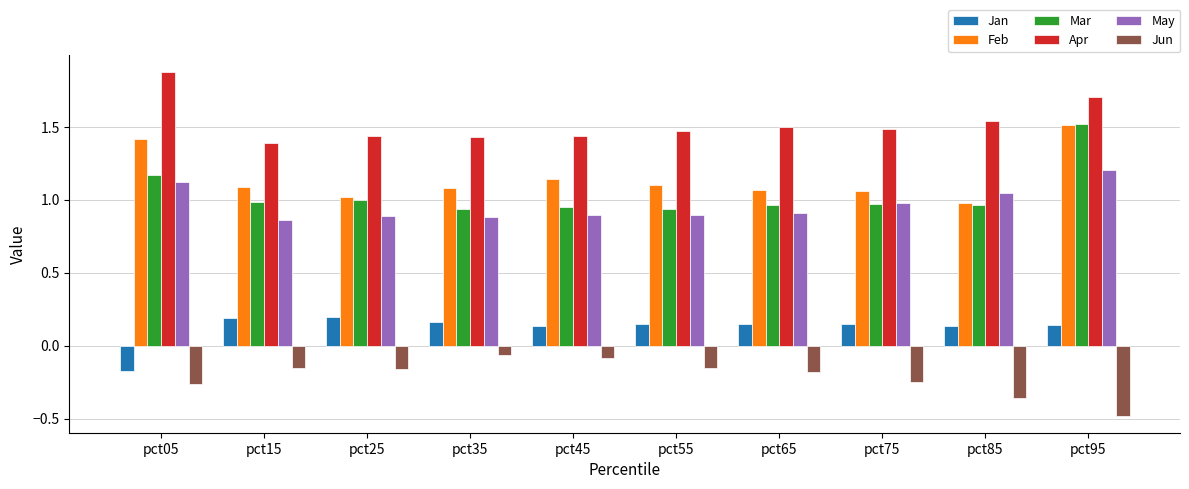

What is the sum of the Apr values at pct65 and pct05?

3.4